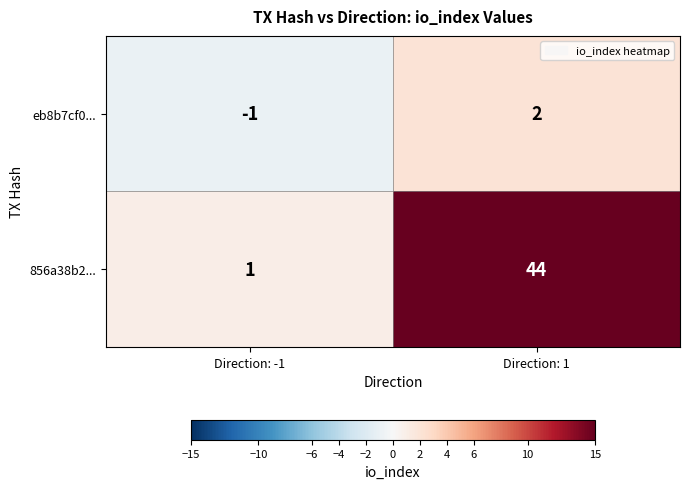

Which series changed the most between Direction: -1 and Direction: 1?

856a38b2...